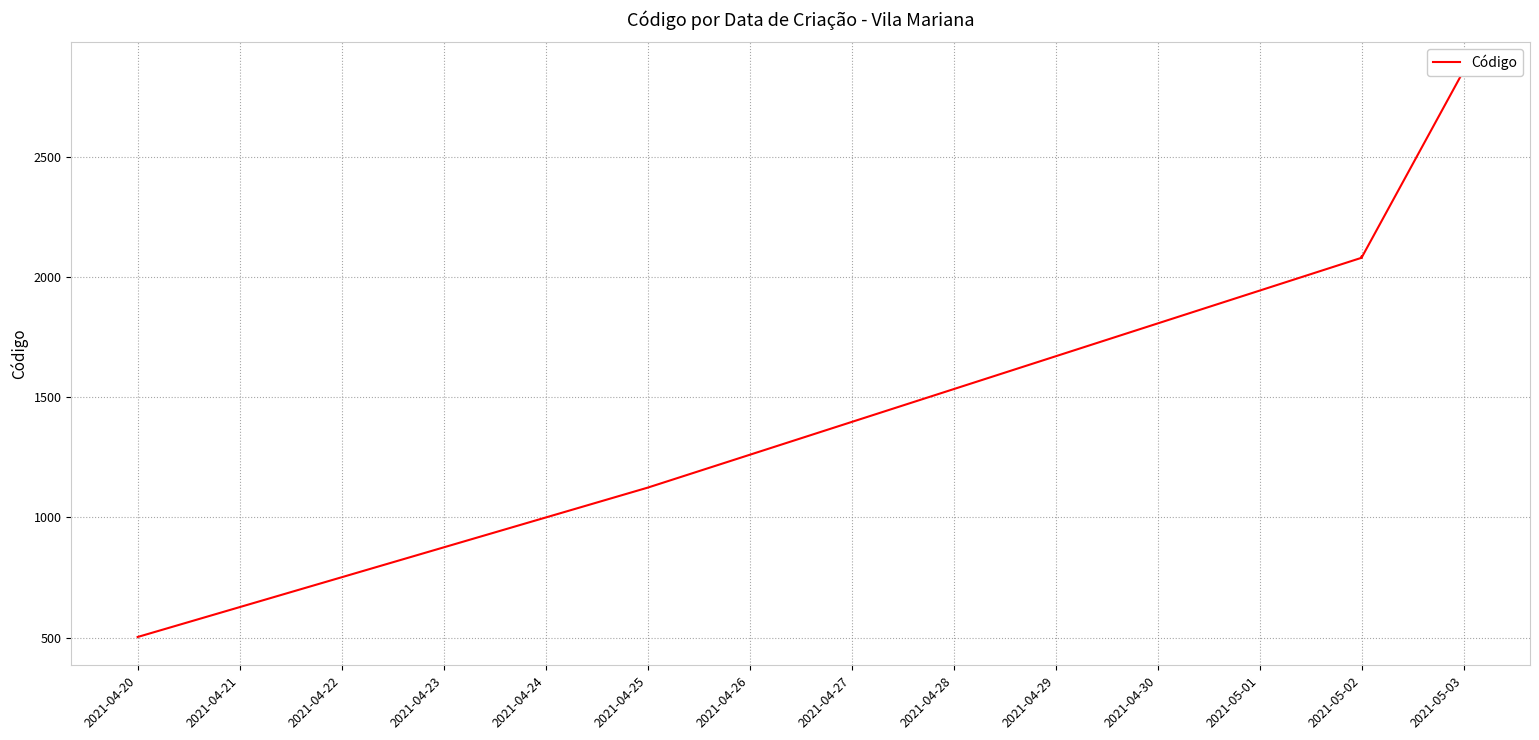

What is the value of the 5th point from the left?

2081